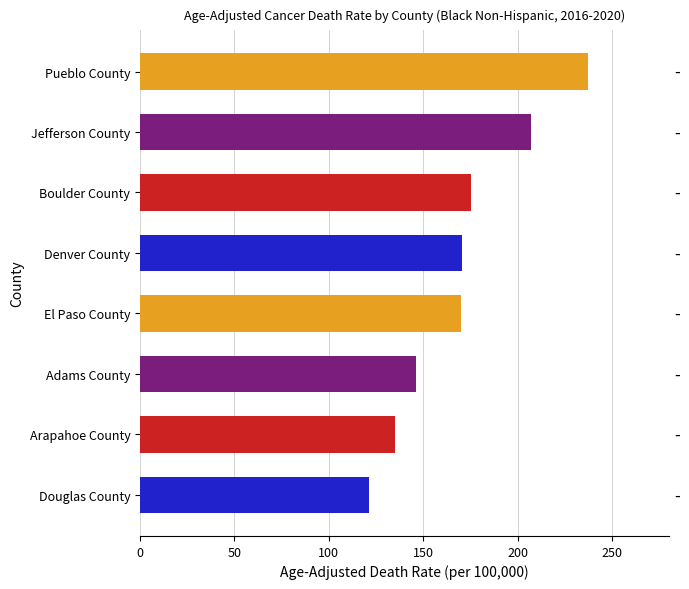

What is the change in value from Boulder County to Douglas County?

-53.8